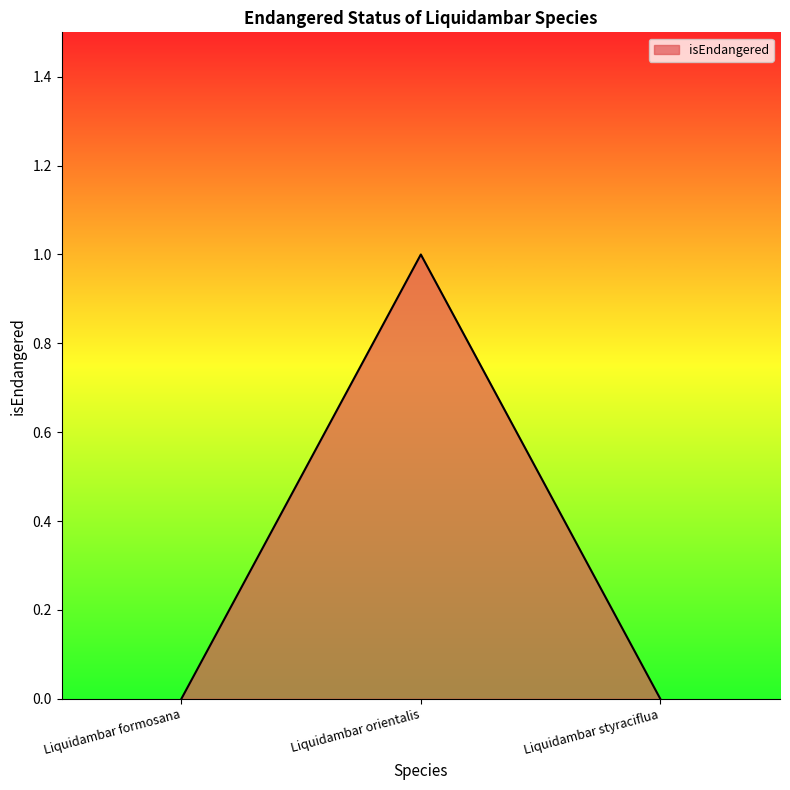

Reading right to left, transcribe all the data shown in this chart.

Liquidambar styraciflua=0	Liquidambar orientalis=1	Liquidambar formosana=0